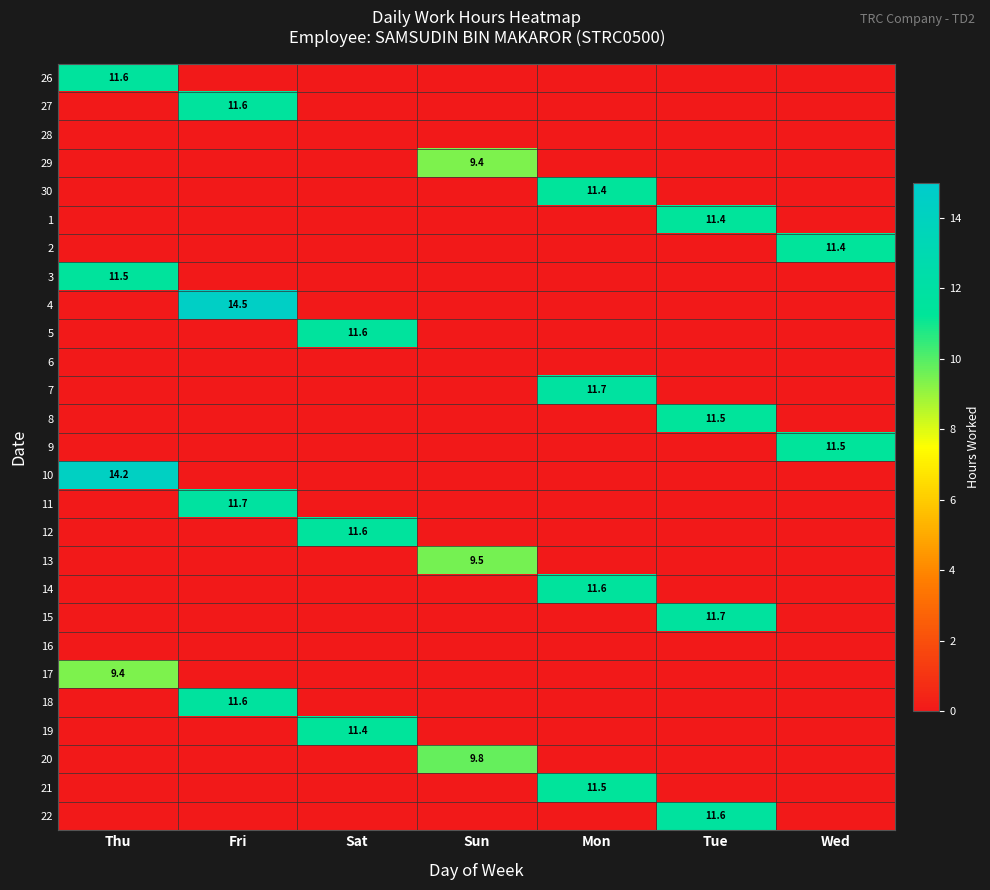

The 8 series shows 4.2 at Tue. True or false?

False